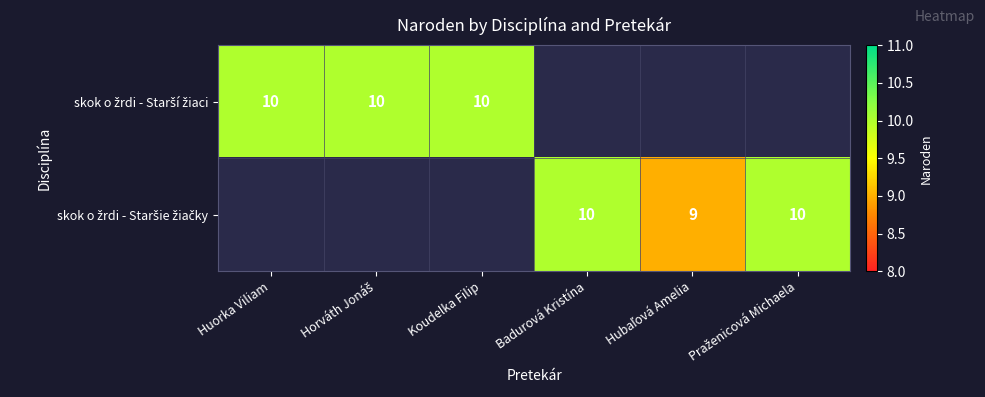

At how many categories does at least one series exceed 9?

5